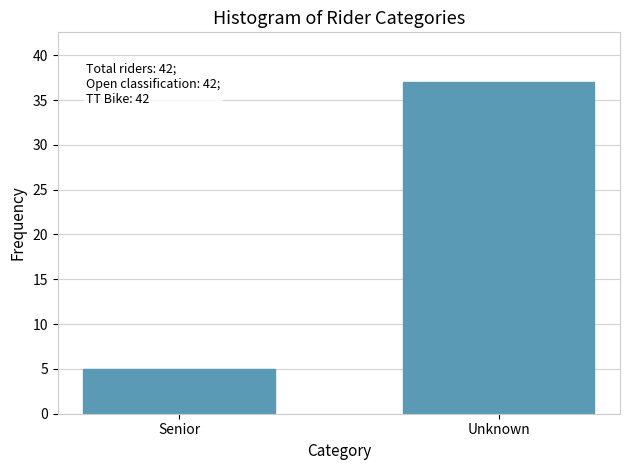

Reading right to left, what are all the values shown in this chart?

37	5